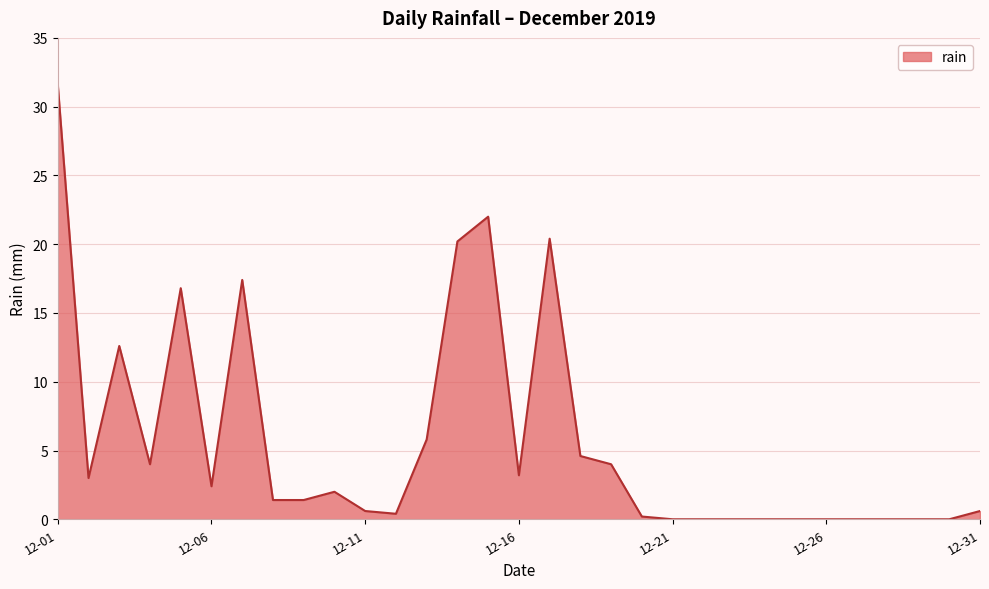

What is the difference between the maximum and minimum values?

31.6